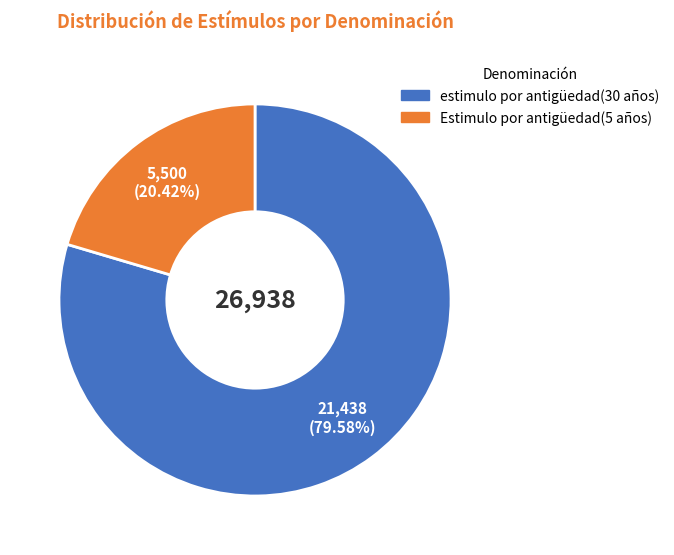

Between Estimulo por antigüedad(5 años) and estimulo por antigüedad(30 años), which is larger?

estimulo por antigüedad(30 años)